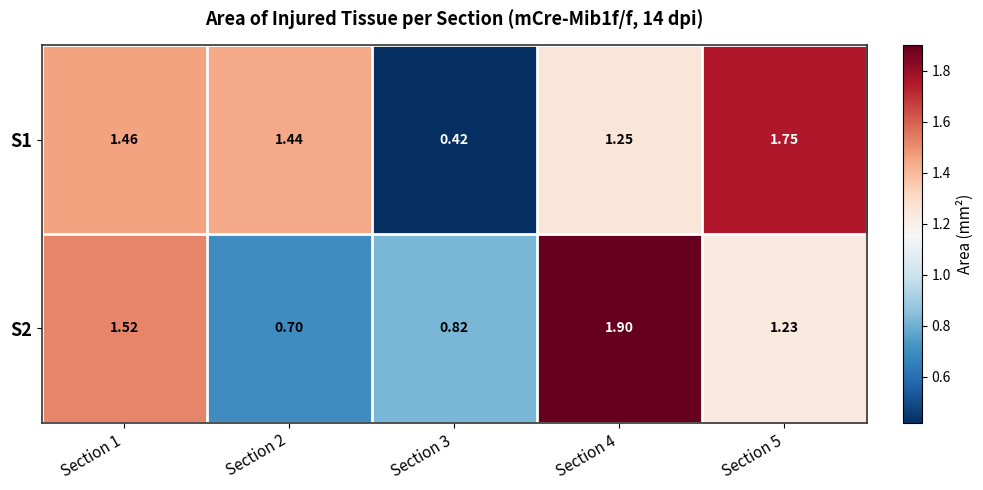

How many values in the S1 series exceed 1?

4